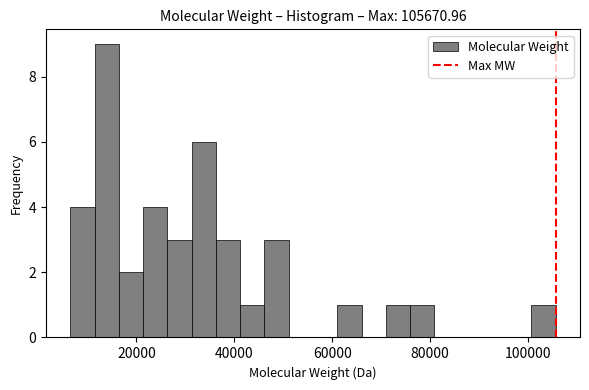

Read against the x-axis, roughly where is the centre of the tallest bar?

14000